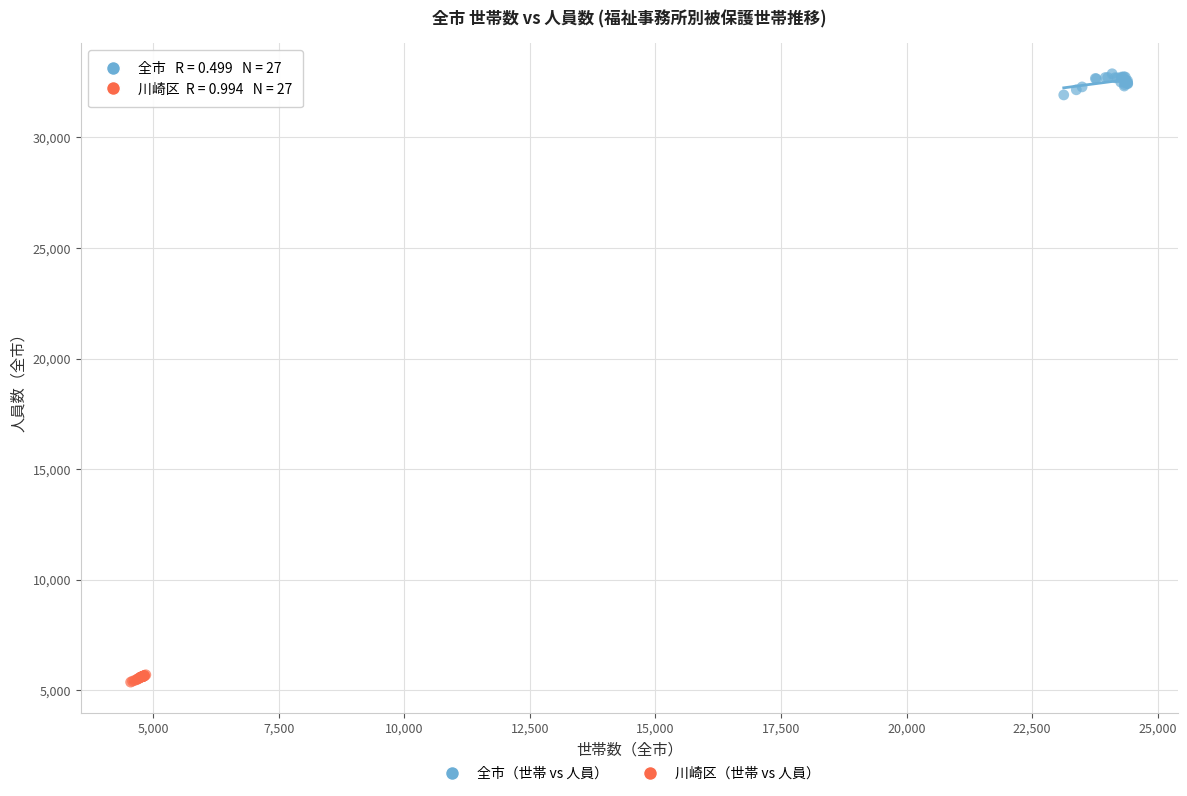

What are all the series names shown in the legend?

全市（世帯 vs 人員）, 川崎区（世帯 vs 人員）